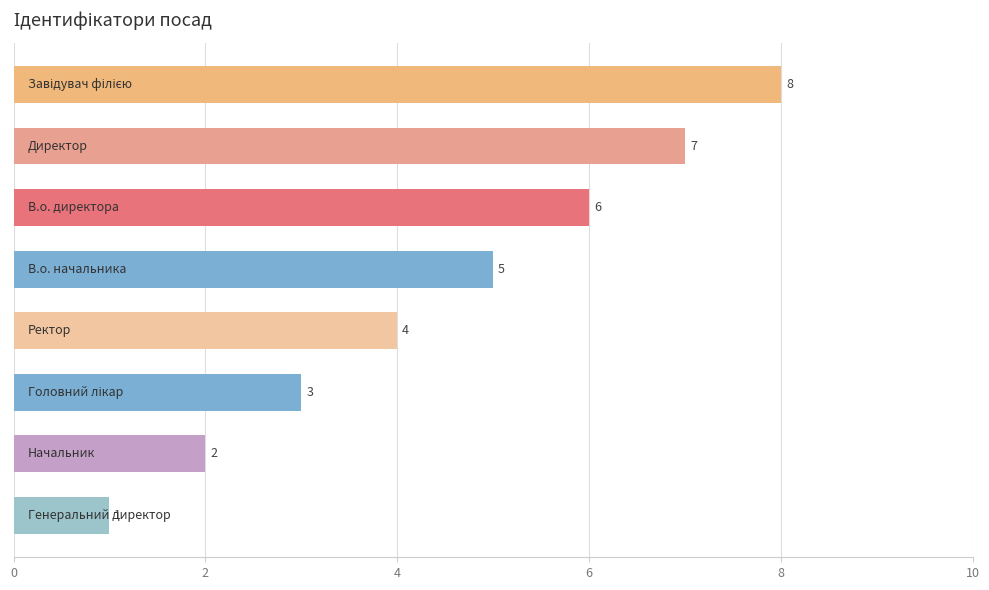

What is the sum of all values?

36